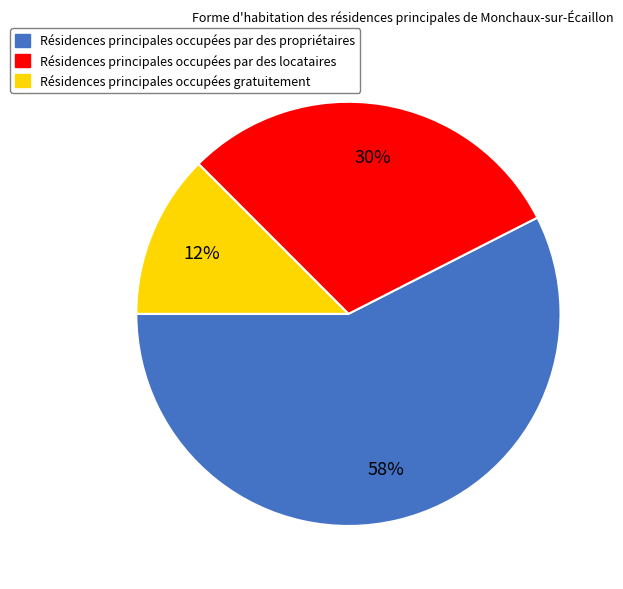

Count the number of slices in the pie.

3